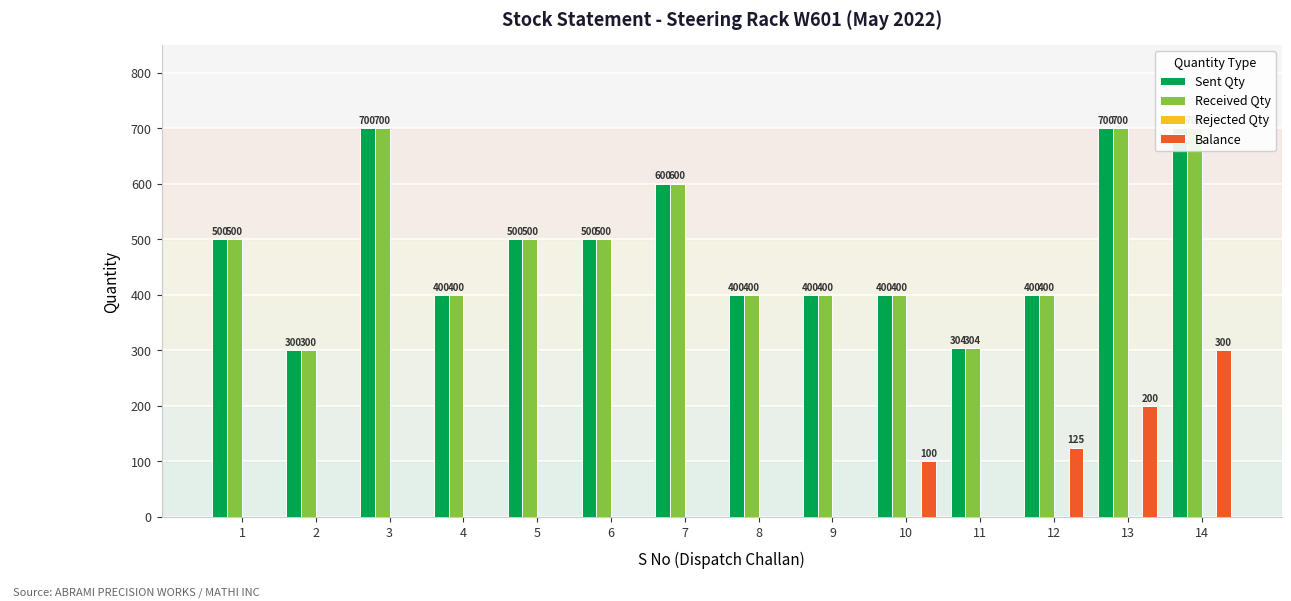

At how many categories does at least one series exceed 529?

4